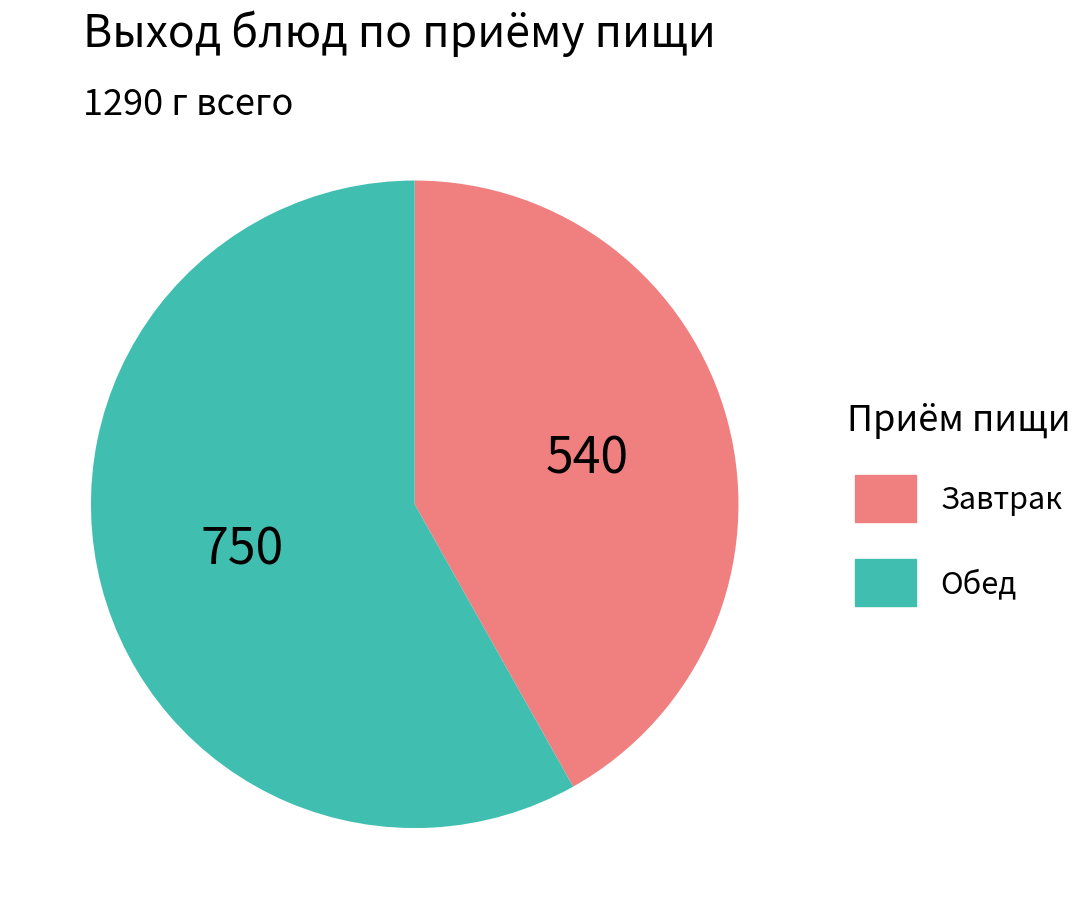

How many slices are in this pie chart?

2